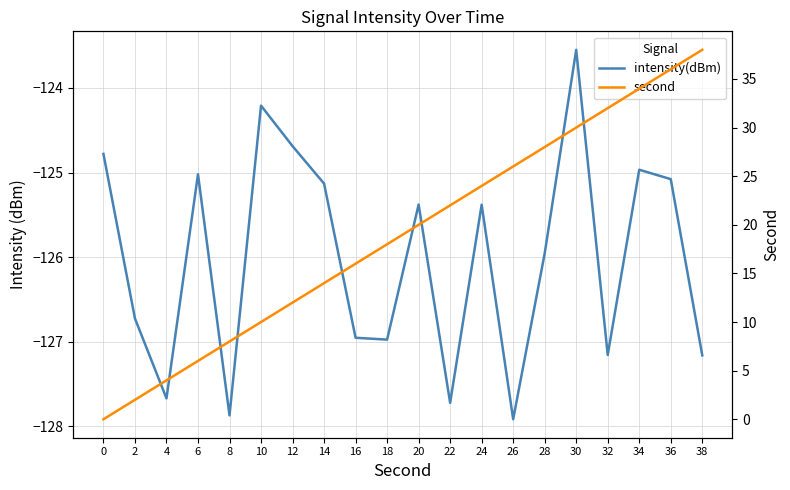

Which series changed the most between 12 and 34?

second